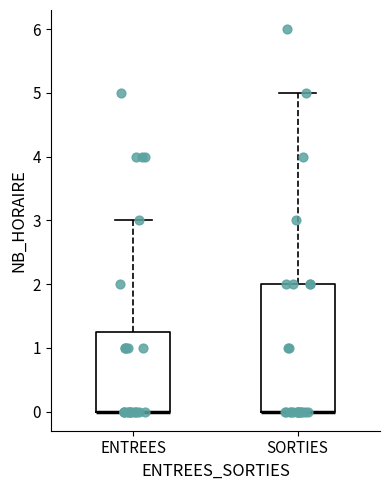

Where is the lower edge of the box for ENTREES on the y-axis? The values are not printed on the chart, so give them approximately, as read against the axis.

0.0